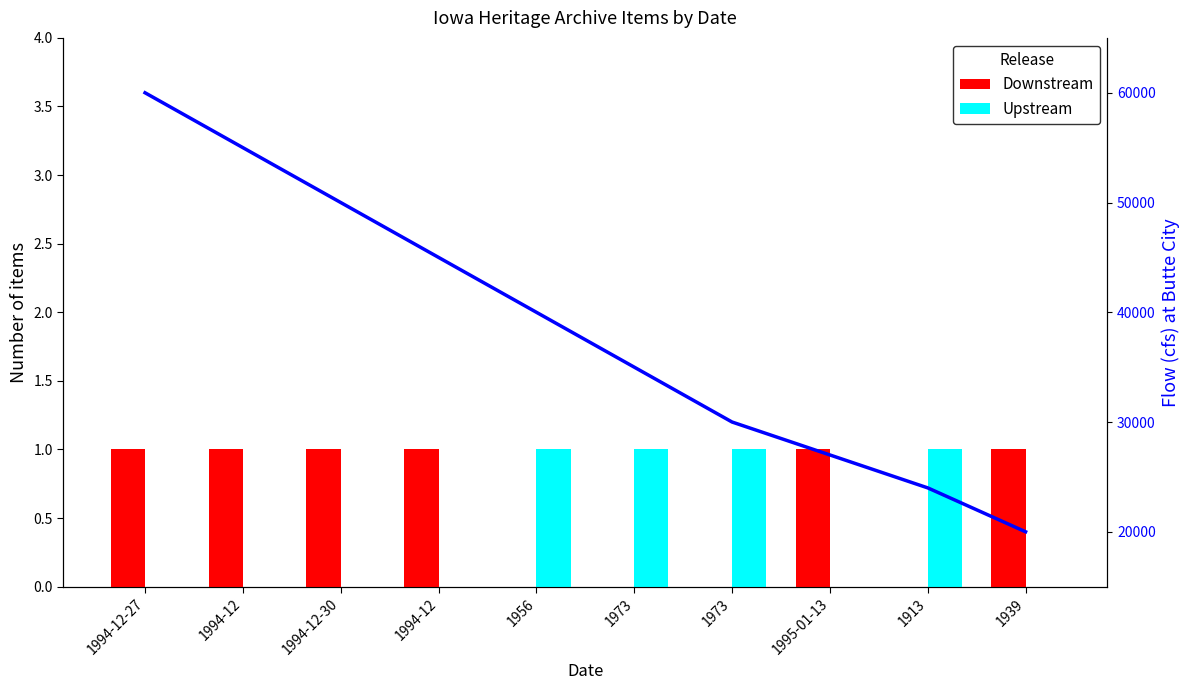

How many Downstream values are between 0 and 1?

10